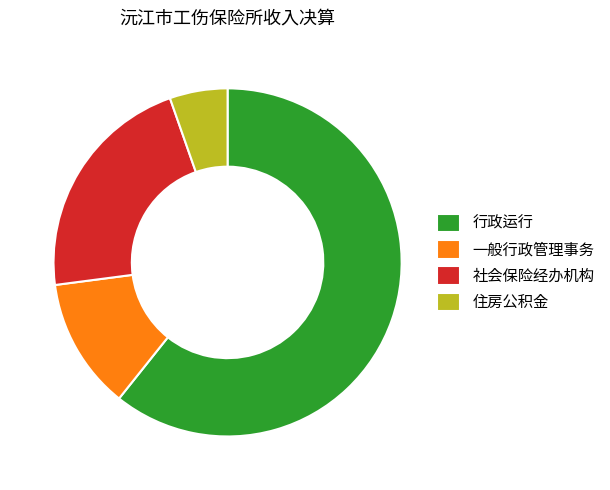

Rank the categories by value from highest to lowest.

行政运行, 社会保险经办机构, 一般行政管理事务, 住房公积金